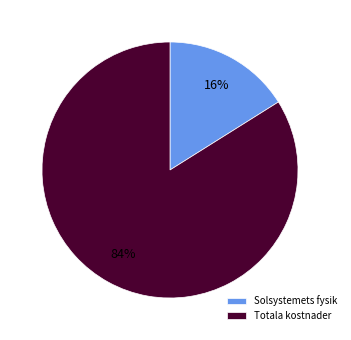

What is the largest slice in the pie chart?

Totala kostnader